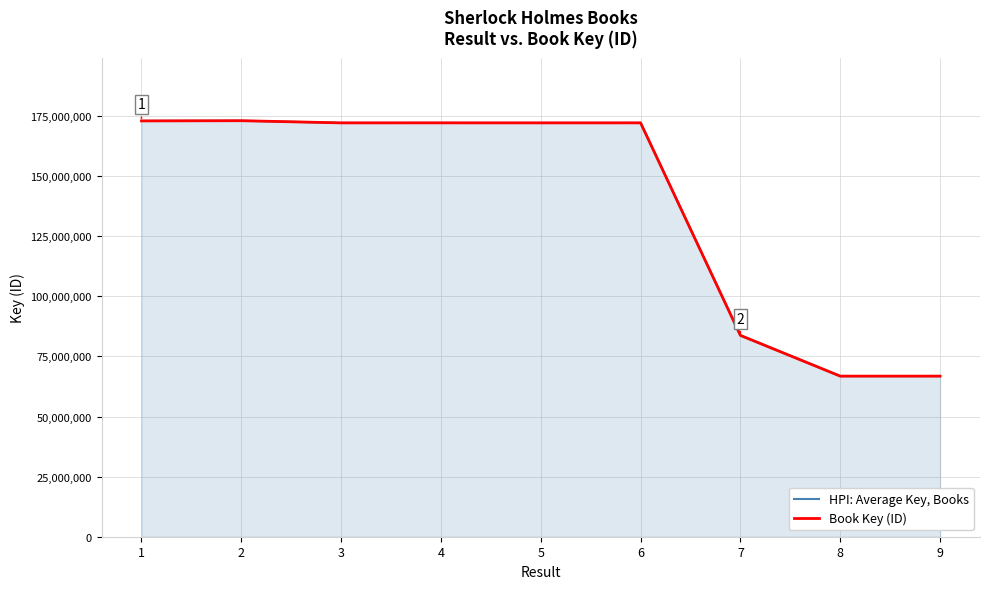

What is the minimum value for HPI: Average Key, Books?

66801645